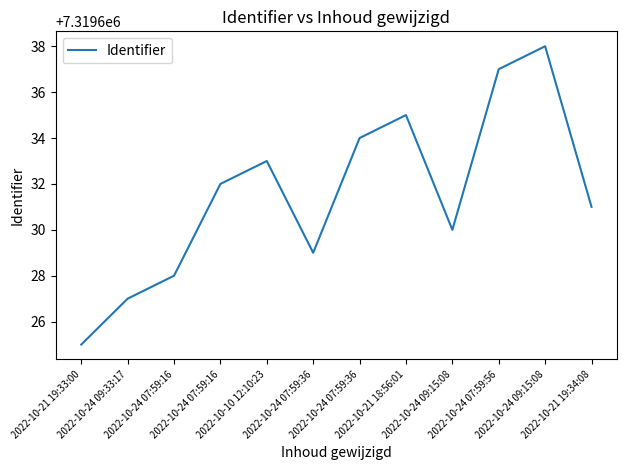

Between 2022-10-24 09:15:08 and 2022-10-24 07:59:36, which is larger?

2022-10-24 09:15:08